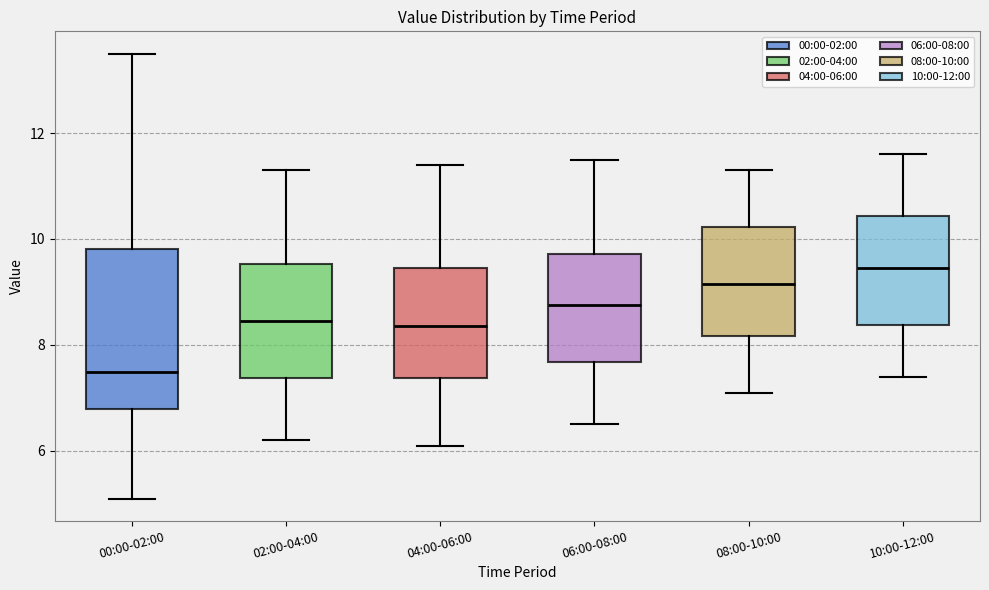

Which box has the lowest median line?

00:00-02:00